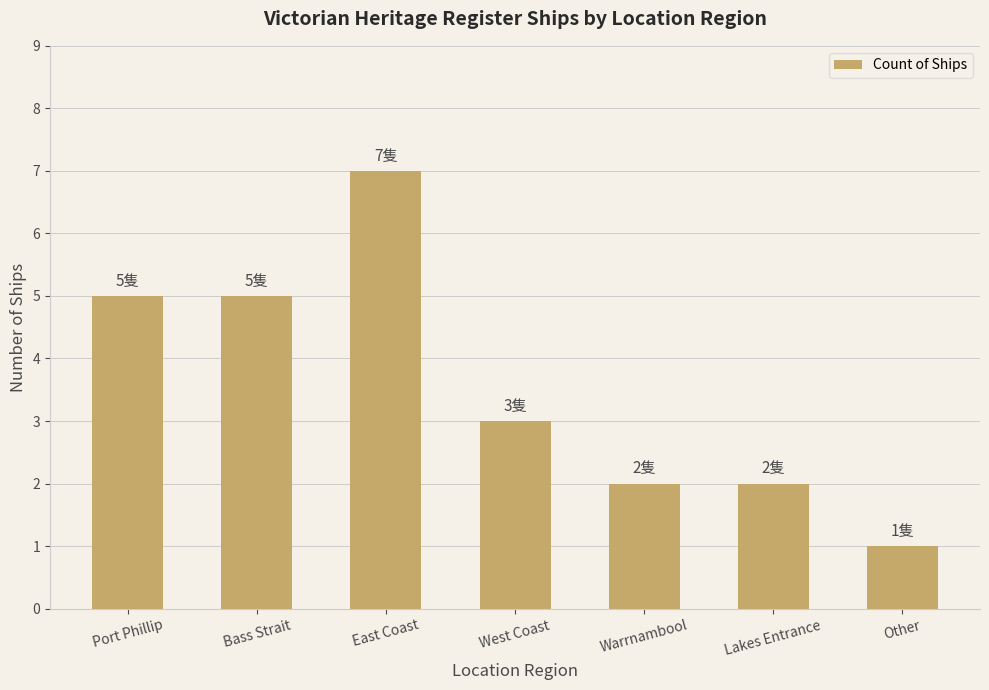

Approximately how many times larger is the value at Bass Strait compared to Port Phillip?

1.0